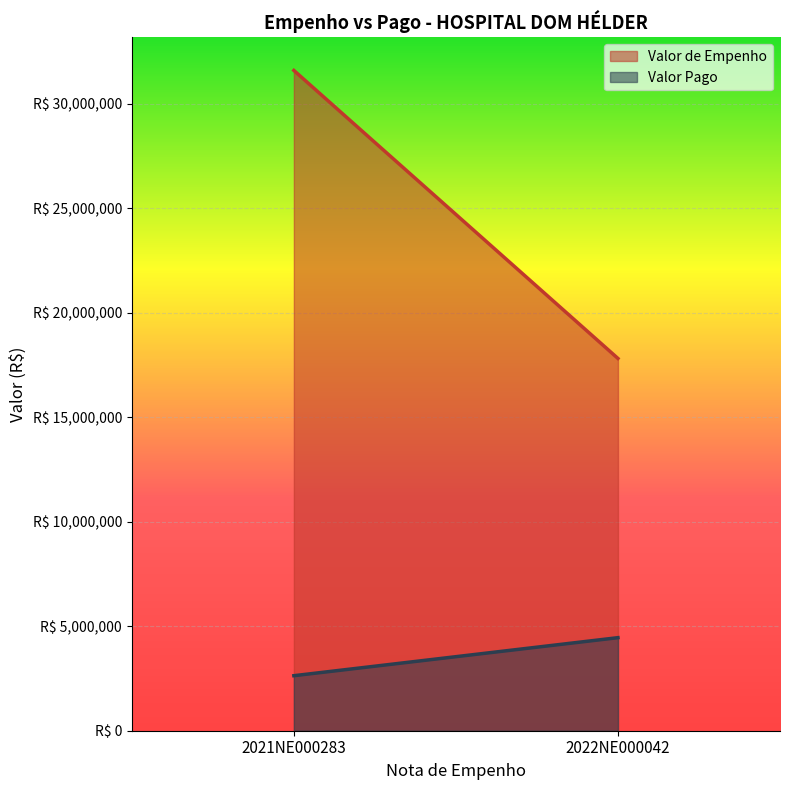

Rank the series by their maximum value, from lowest to highest.

Valor Pago, Valor de Empenho